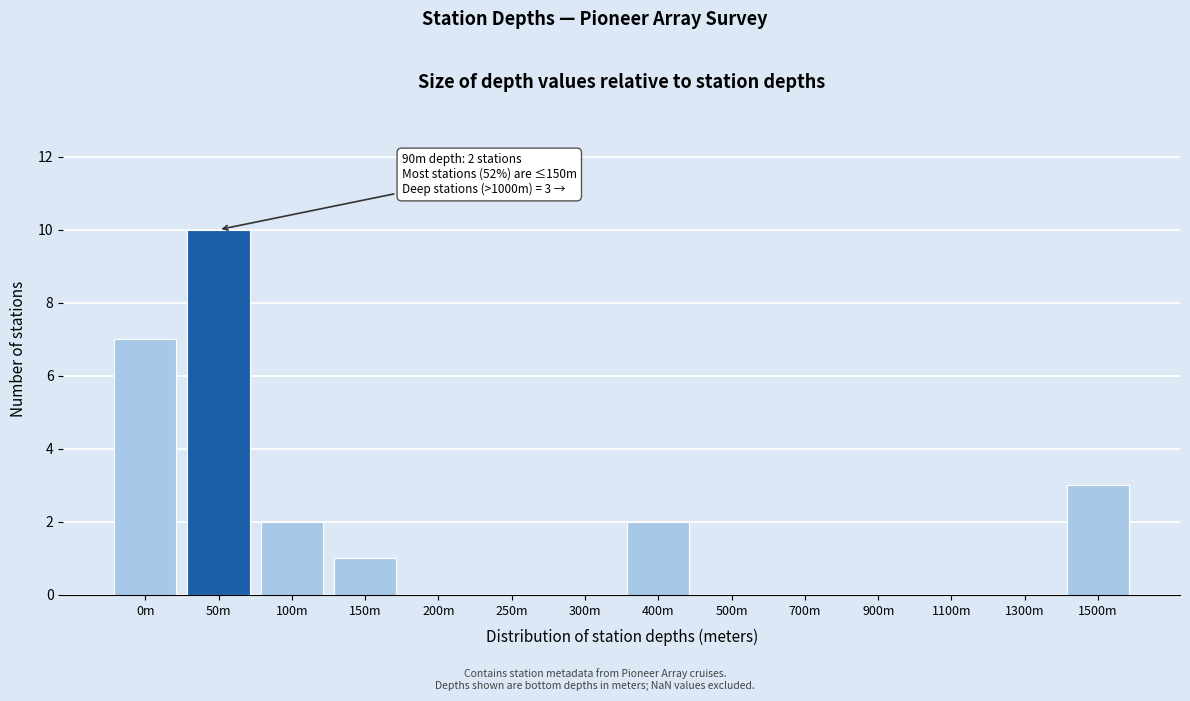

Reading left to right, list all the values displayed in this chart.

0m=7	50m=10	100m=2	150m=1	200m=0	250m=0	300m=0	400m=2	500m=0	700m=0	900m=0	1100m=0	1300m=0	1500m=3